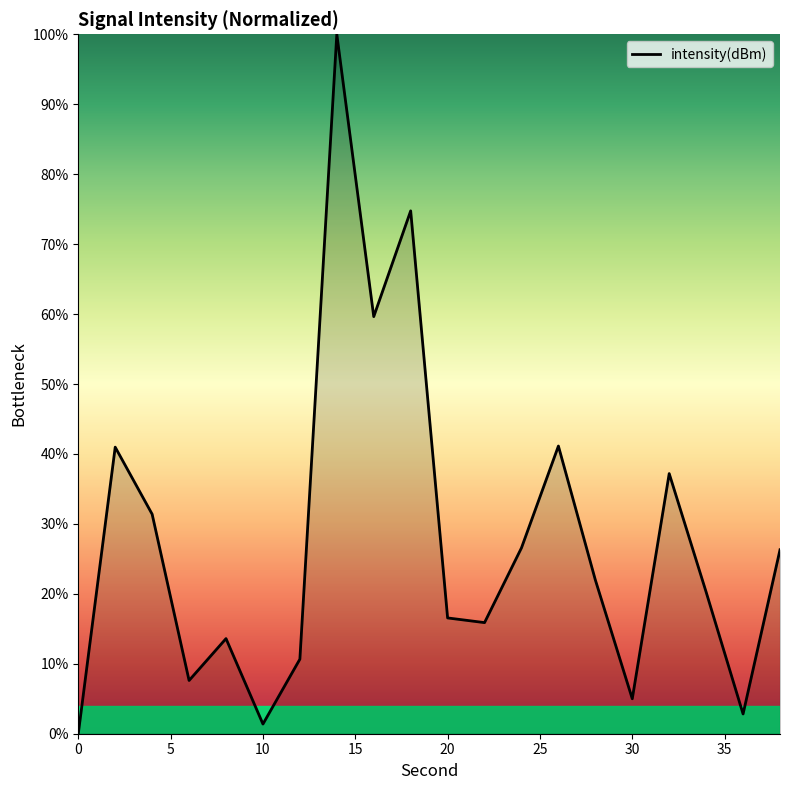

What is the greatest value displayed?

100.0